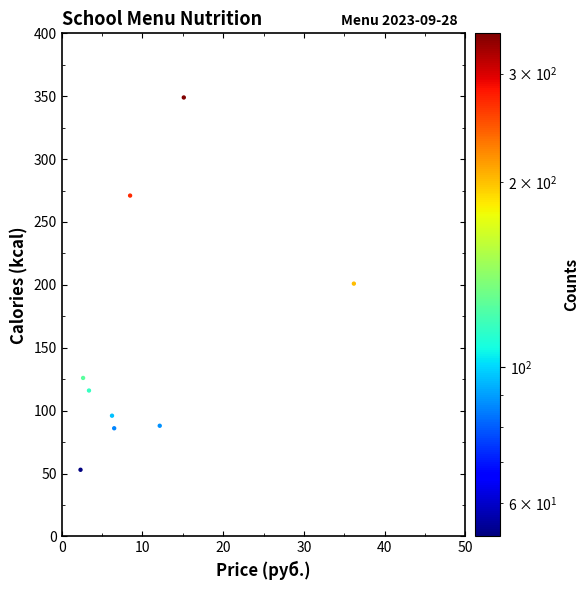

What is the average Y value?

154